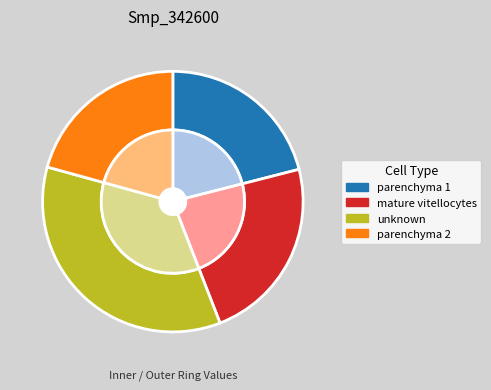

Does any single category account for the majority?

No